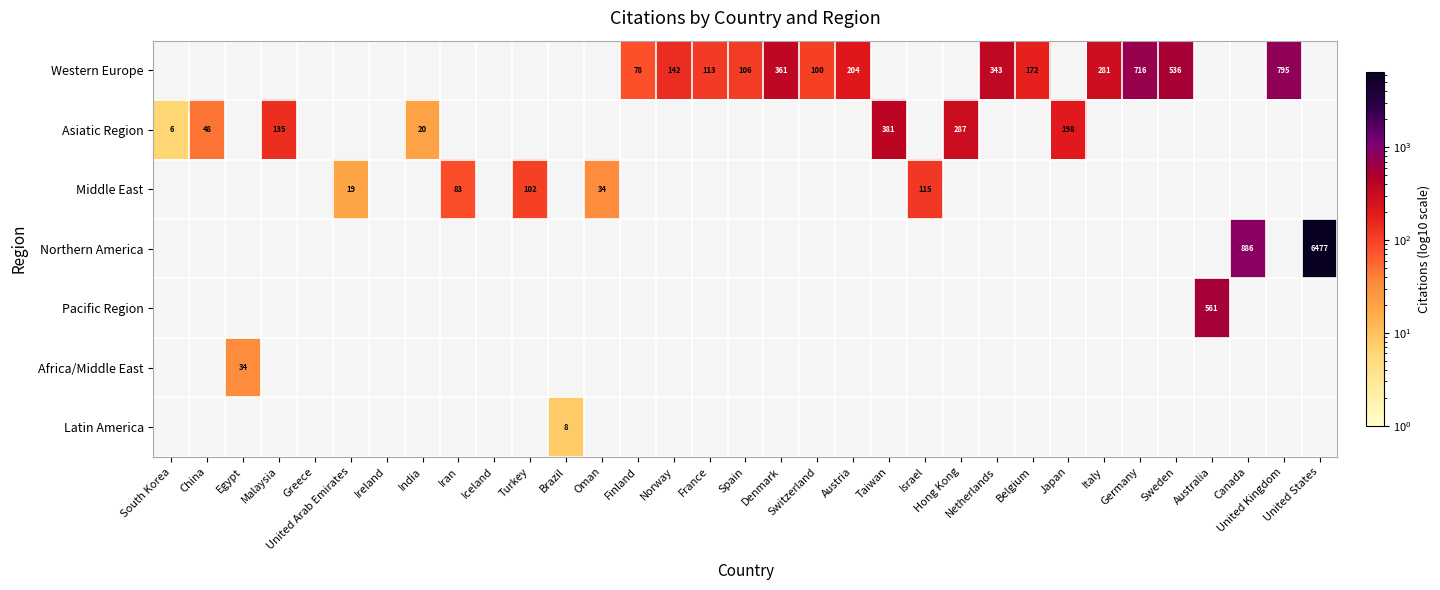

True or false: Western Europe has a value of 78 at Finland.

True